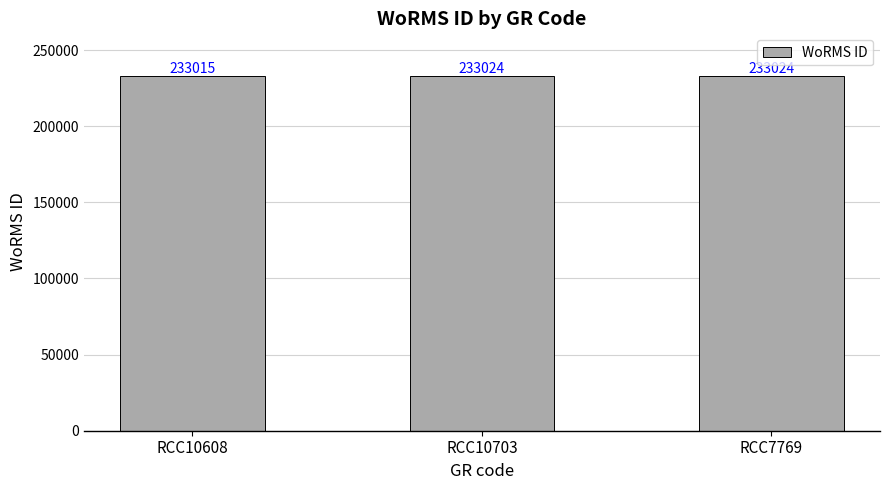

What is the difference between the maximum and minimum values?

9